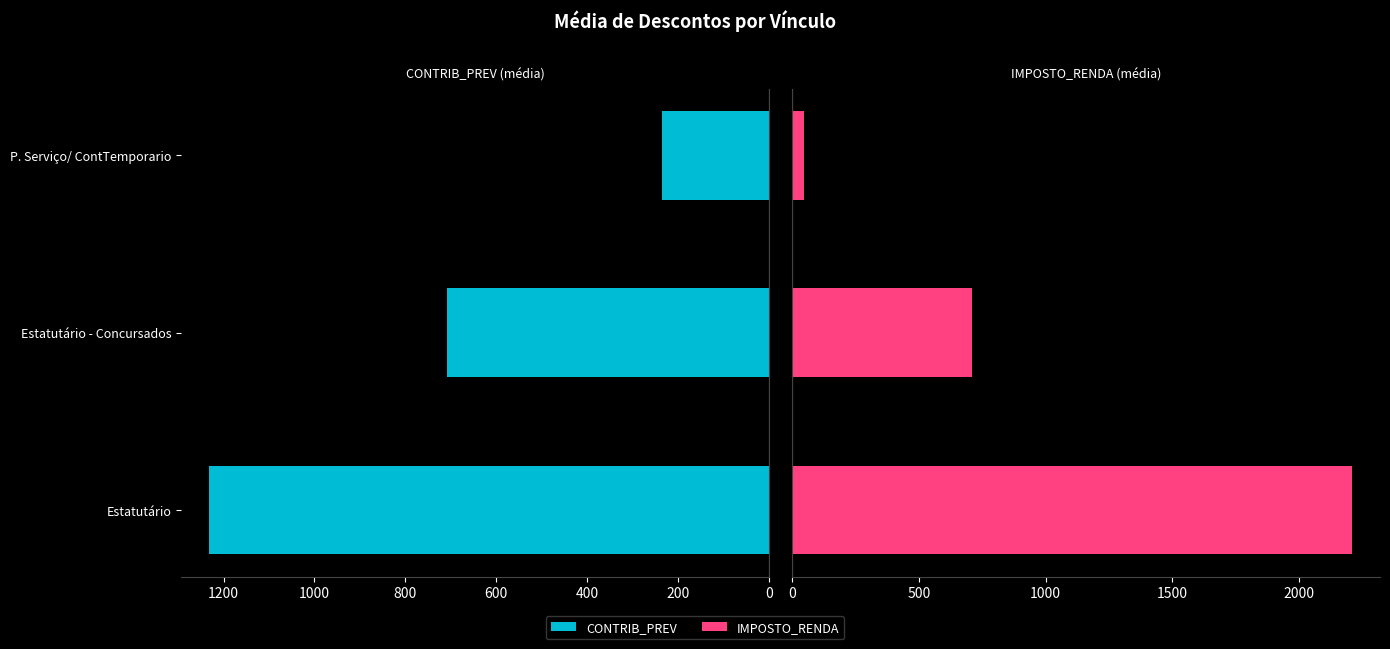

Reading left to right, transcribe all the data shown in this chart.

CONTRIB_PREV: 1232.0	709.0	235.2
IMPOSTO_RENDA: 2210.7	708.2	47.0